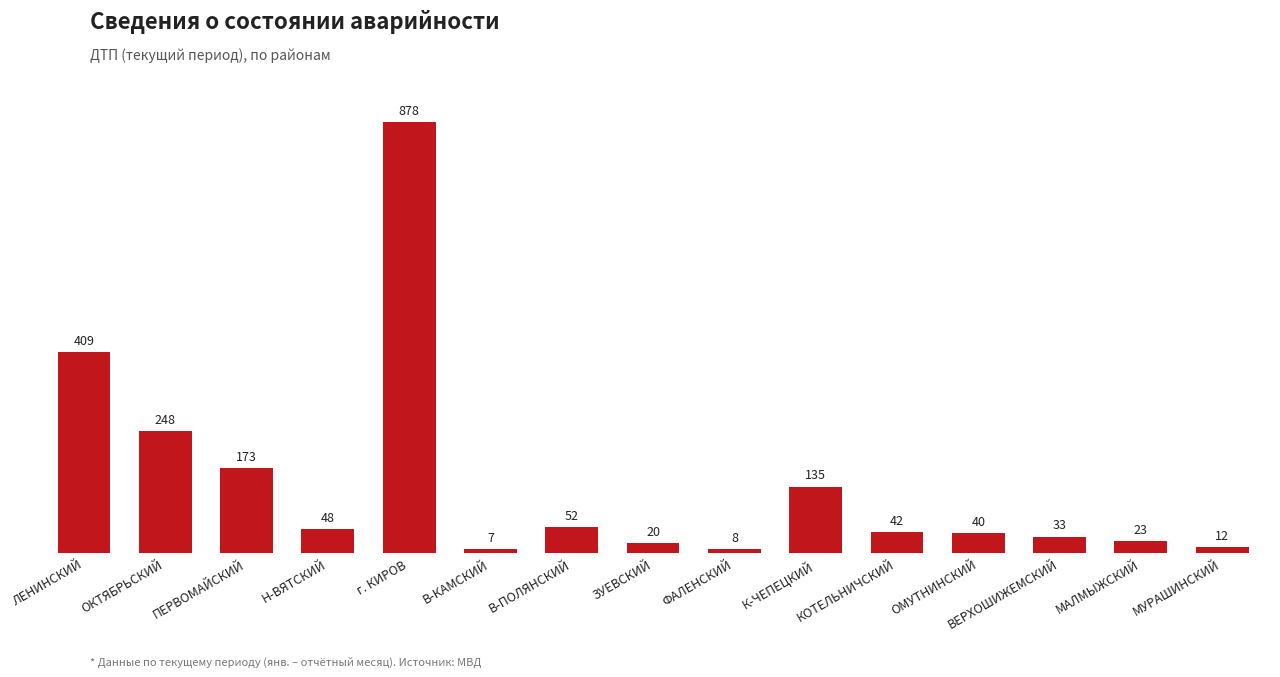

Reading left to right, list all the values displayed in this chart.

ЛЕНИНСКИЙ=409	ОКТЯБРЬСКИЙ=248	ПЕРВОМАЙСКИЙ=173	Н-ВЯТСКИЙ=48	г. КИРОВ=878	В-КАМСКИЙ=7	В-ПОЛЯНСКИЙ=52	ЗУЕВСКИЙ=20	ФАЛЕНСКИЙ=8	К-ЧЕПЕЦКИЙ=135	КОТЕЛЬНИЧСКИЙ=42	ОМУТНИНСКИЙ=40	ВЕРХОШИЖЕМСКИЙ=33	МАЛМЫЖСКИЙ=23	МУРАШИНСКИЙ=12